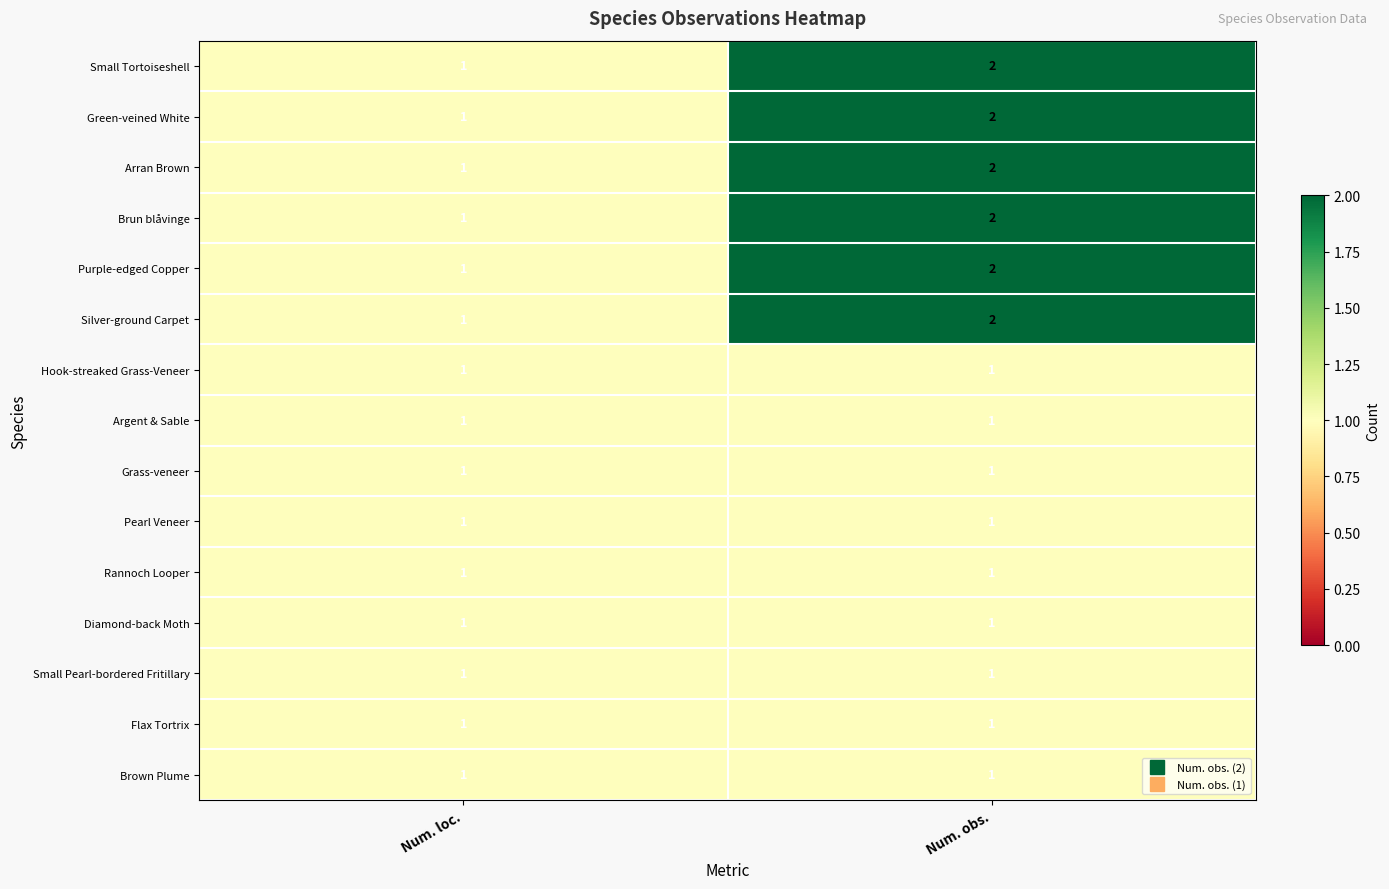

List the labels in order of Purple-edged Copper value, smallest first.

Num. loc., Num. obs.